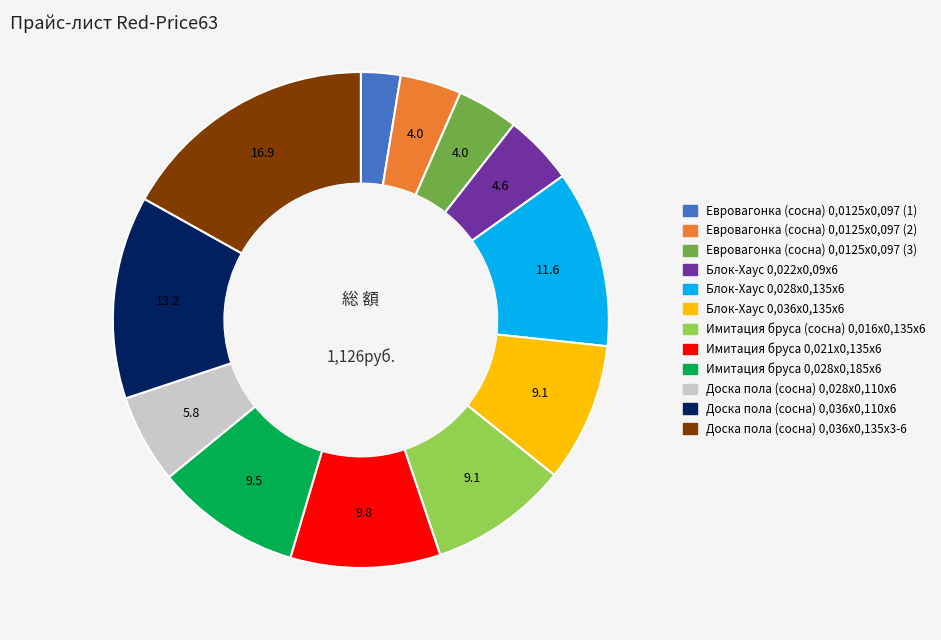

The Блок-Хаус 0,036х0,135х6 slice represents 9% of the pie. True or false?

True